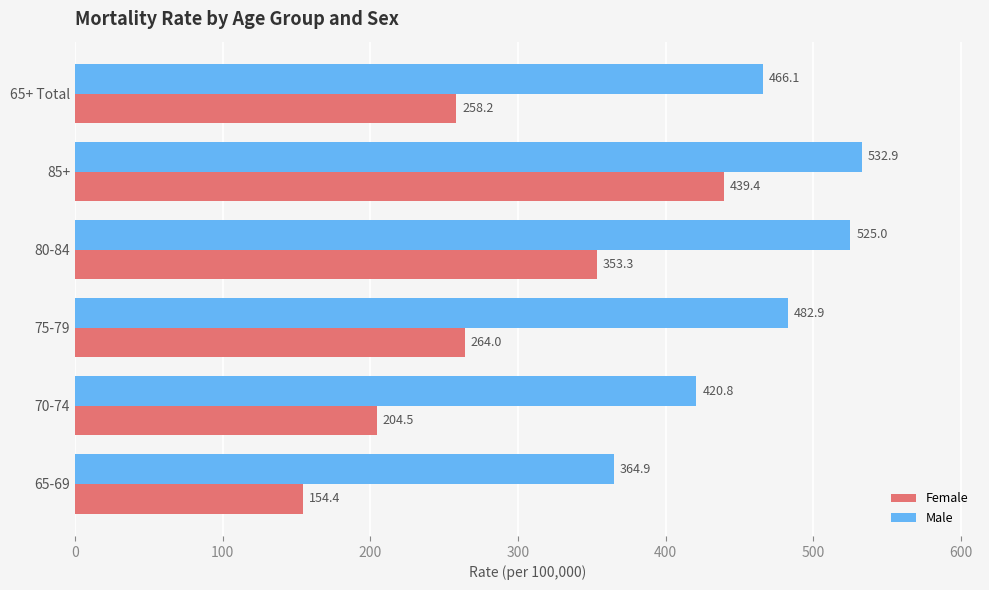

At which category is the sum across all series the highest?

85+